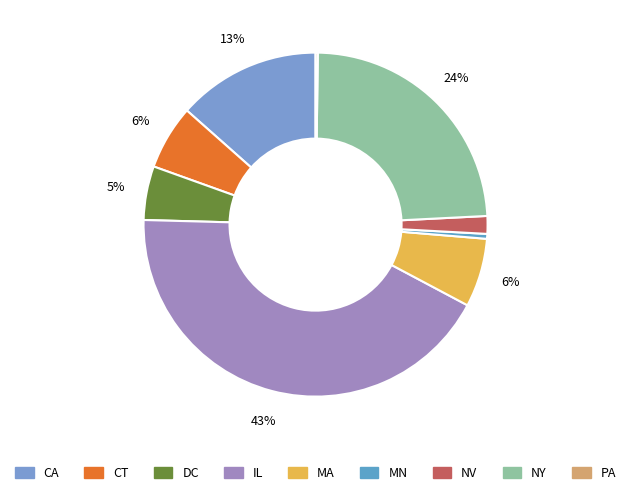

How many segments does this pie chart have?

9